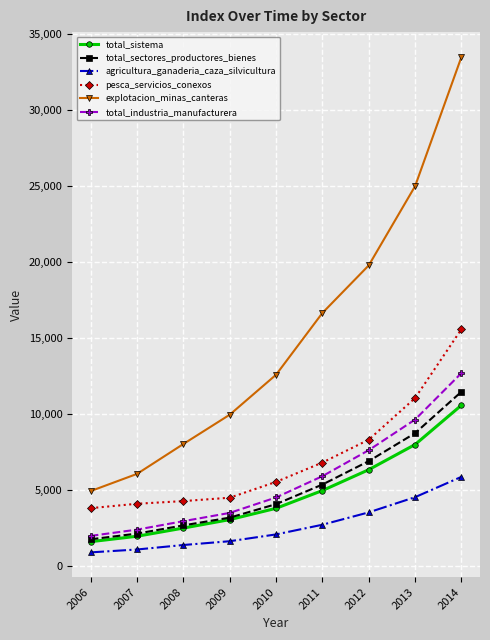

Which label corresponds to the largest value in the chart?

2014